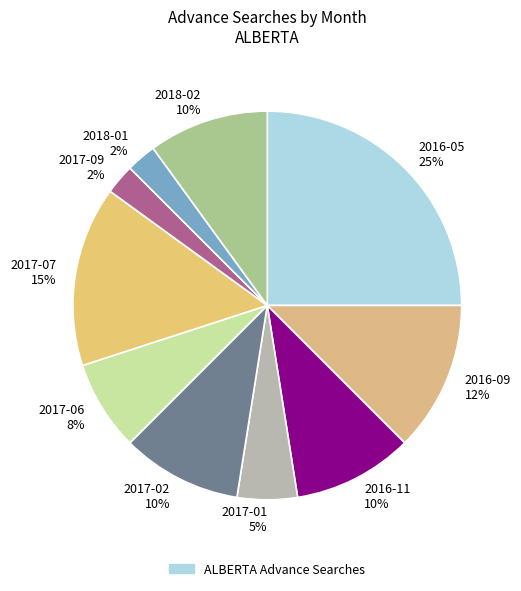

Is there a majority slice in this chart?

No